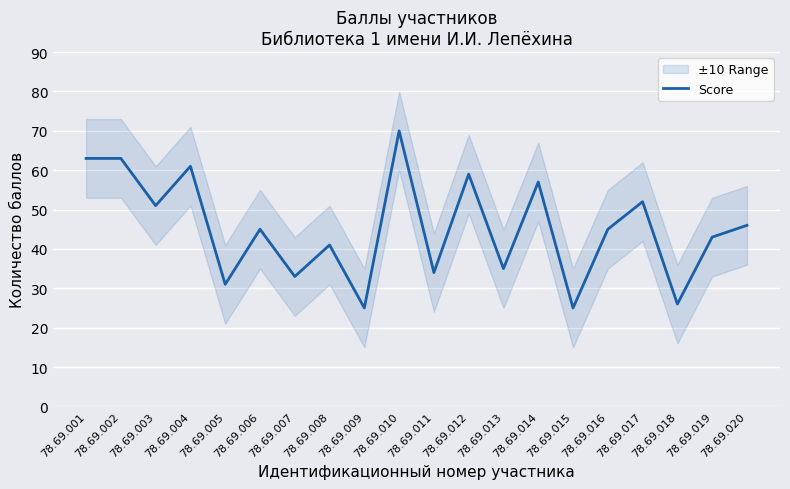

How many distinct data groups are displayed?

1